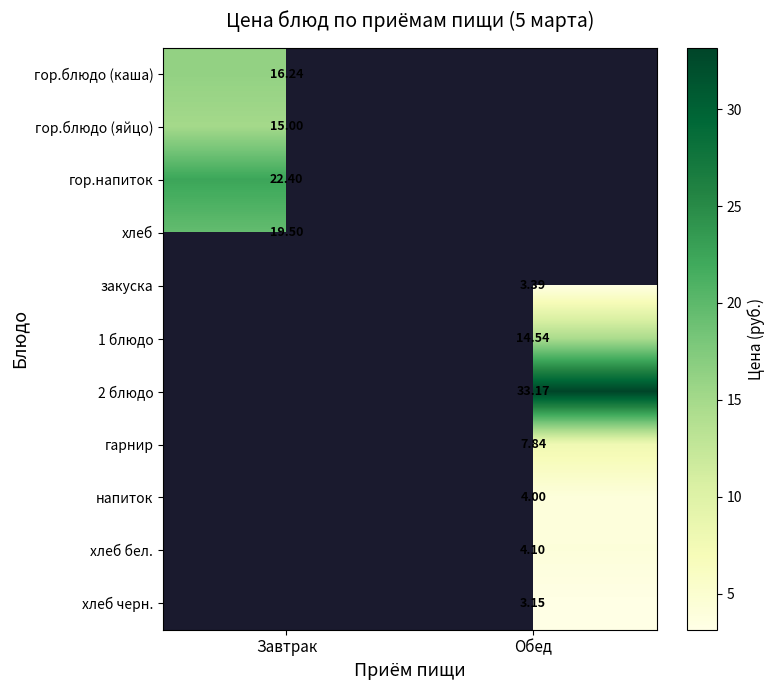

Which has a higher value, Завтрак or Обед?

Обед